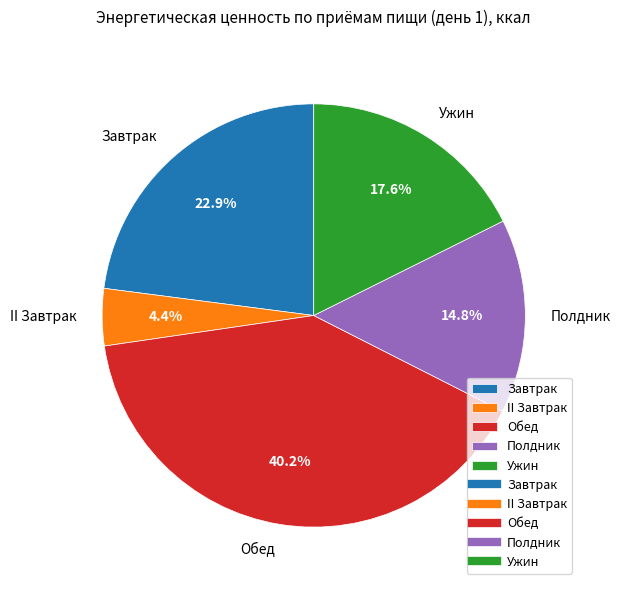

To the nearest percent, what is the difference between the II Завтрак and Ужин slice percentages?

13%